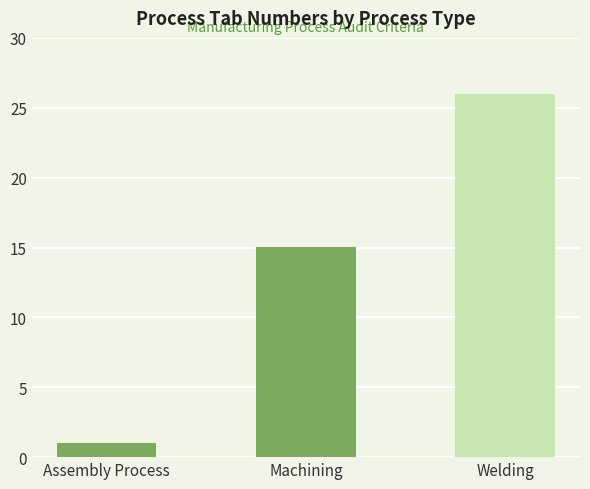

Which has a higher value, Machining or Welding?

Welding